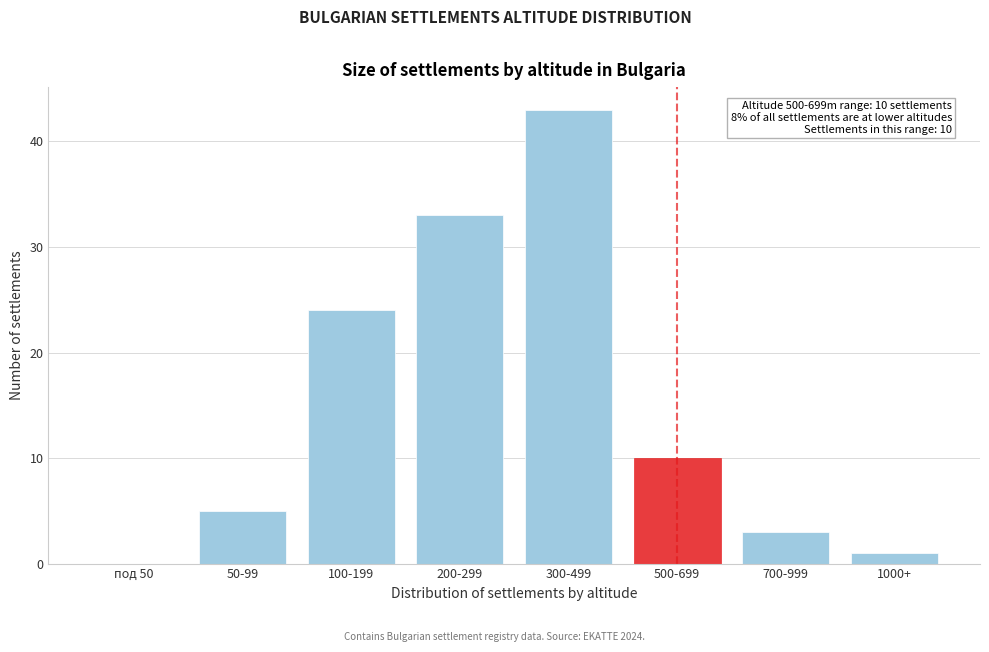

Reading left to right, list all the values displayed in this chart.

под 50=0	50-99=5	100-199=24	200-299=33	300-499=43	500-699=10	700-999=3	1000+=1